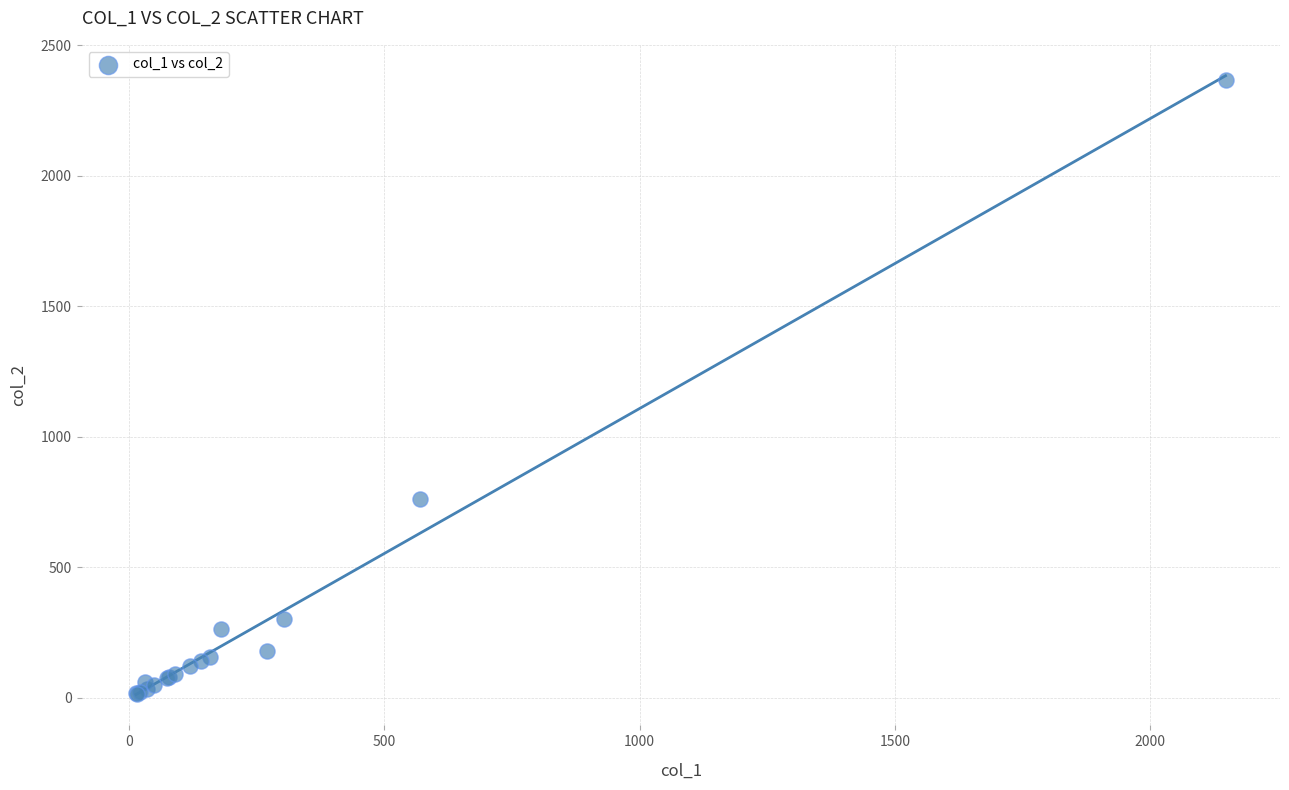

What Y value in the scatter plot is closest to 1191?

760.0